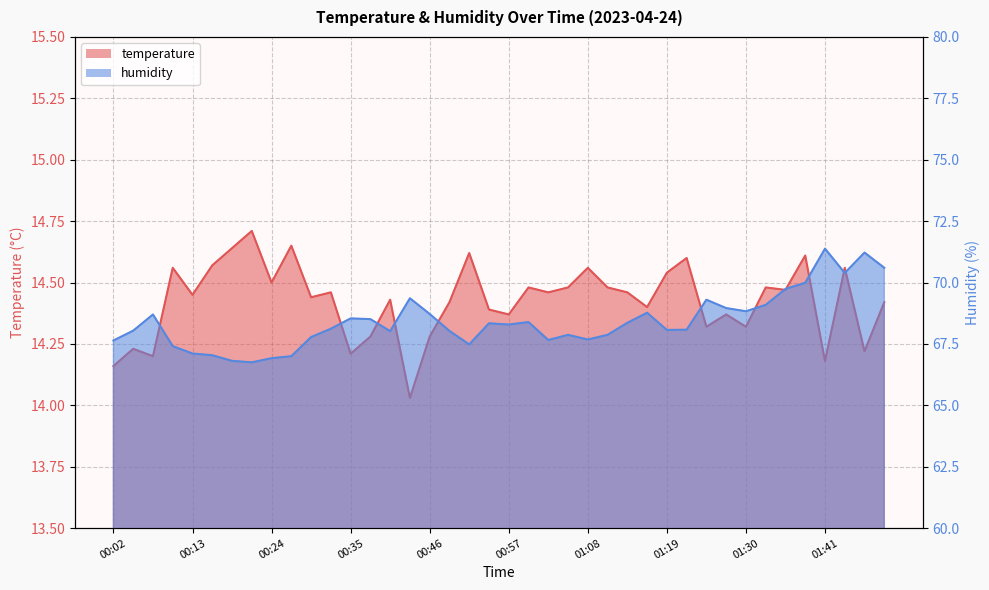

Is the value of temperature at 00:46 greater than the value of humidity at 01:11?

No